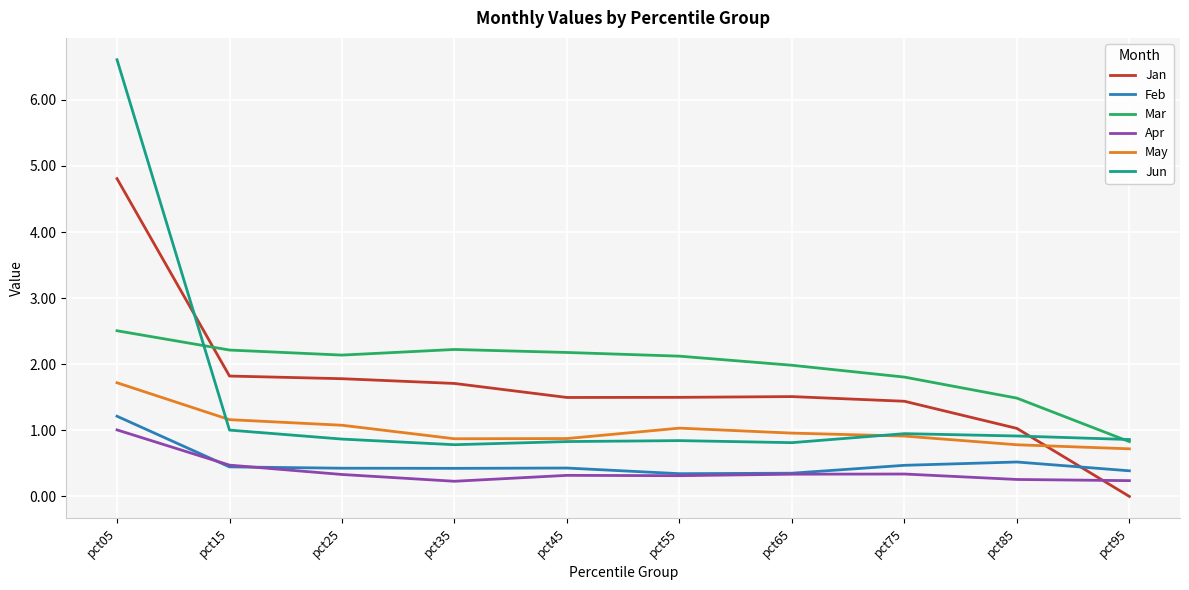

How many times do Apr and Jan cross each other?

1